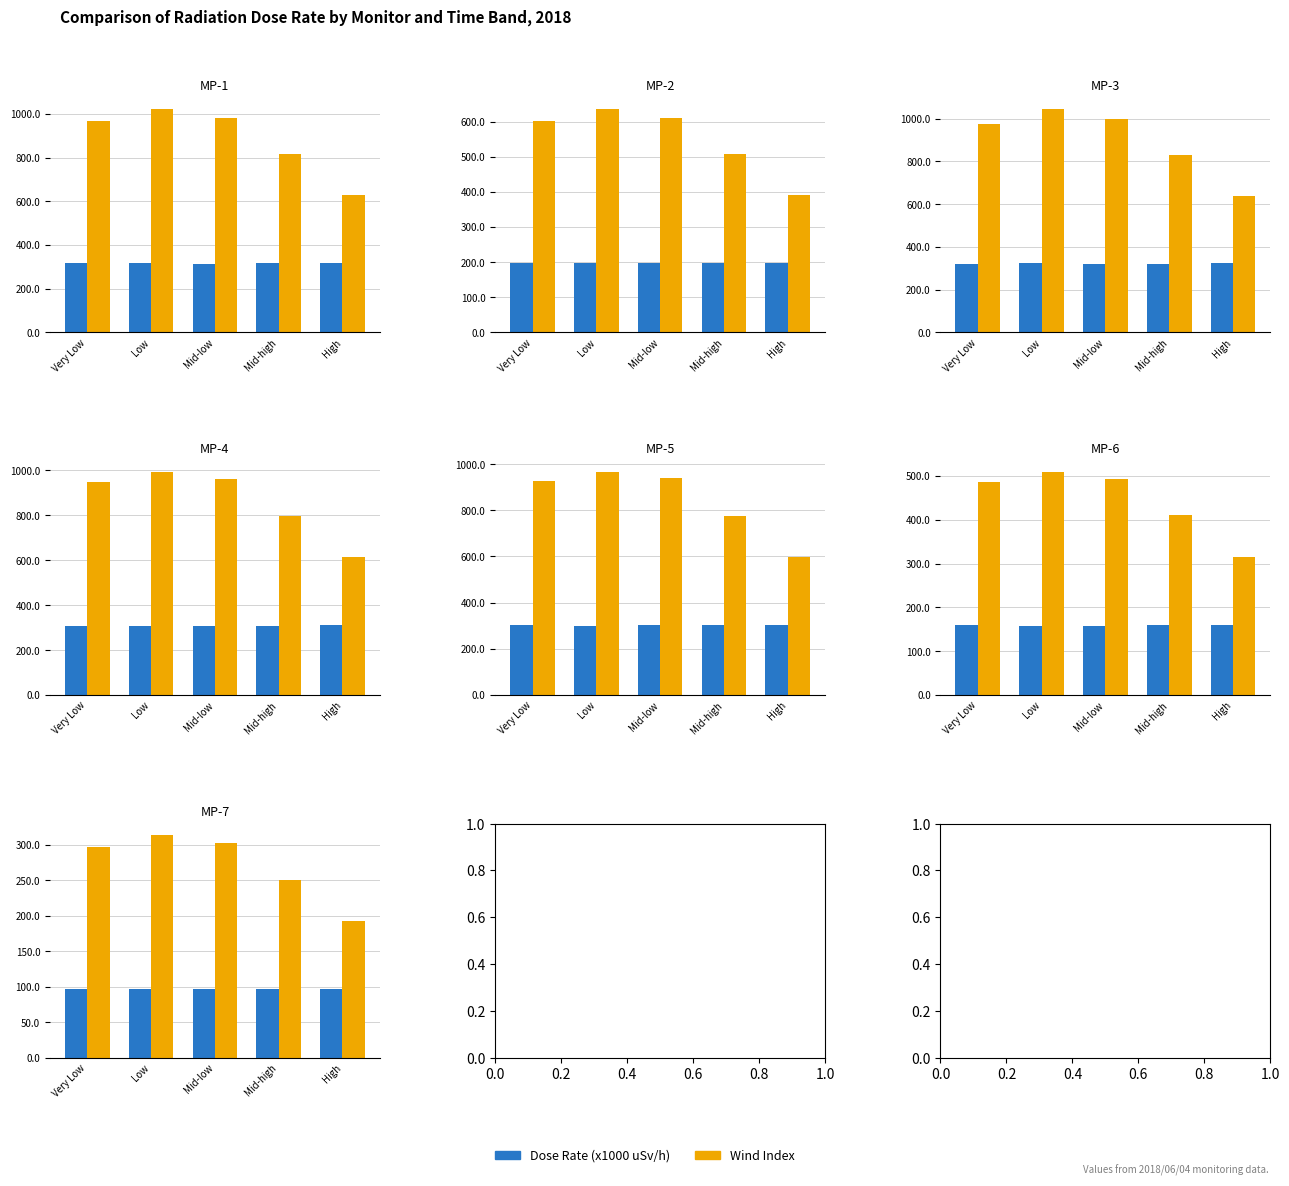

Rank the series by their average value, from highest to lowest.

Wind Index, Dose Rate (x1000)